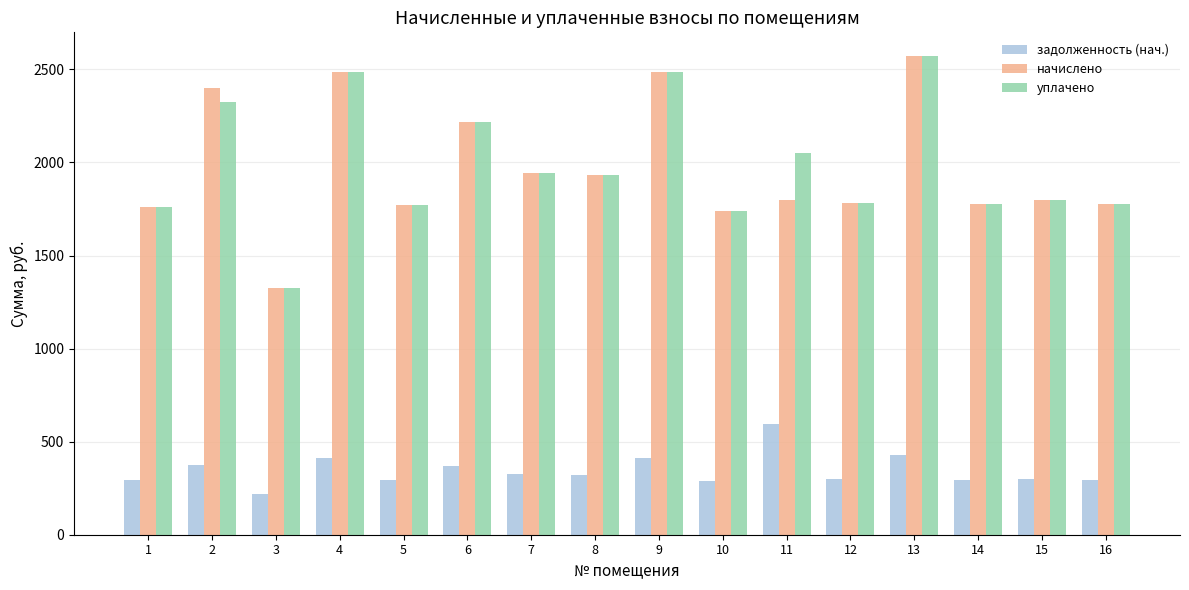

What is the difference between the задолженность (нач.) values at 12 and 15?

2.2